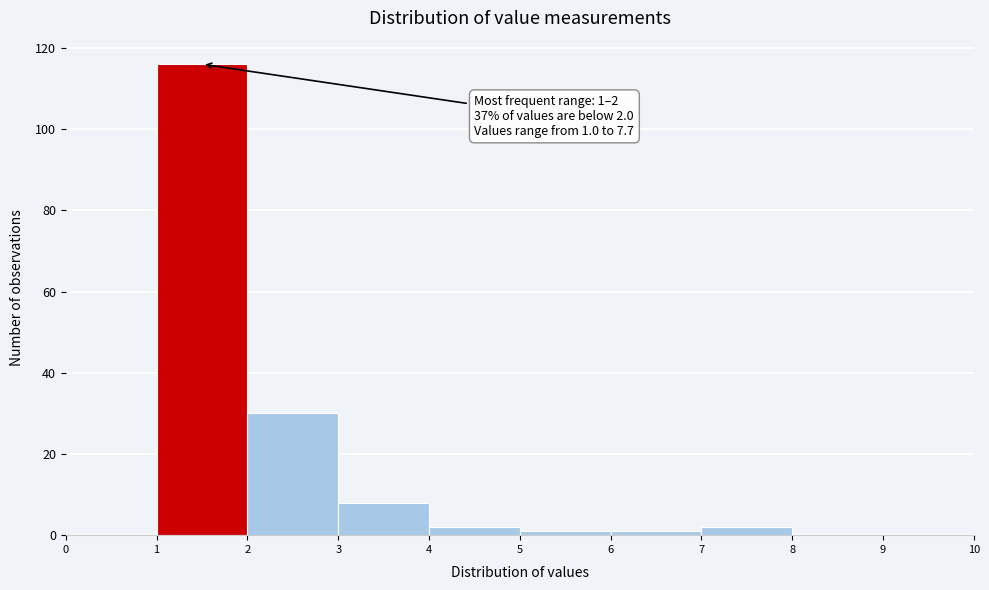

Over which range of the x-axis is the bar tallest?

1 to 2